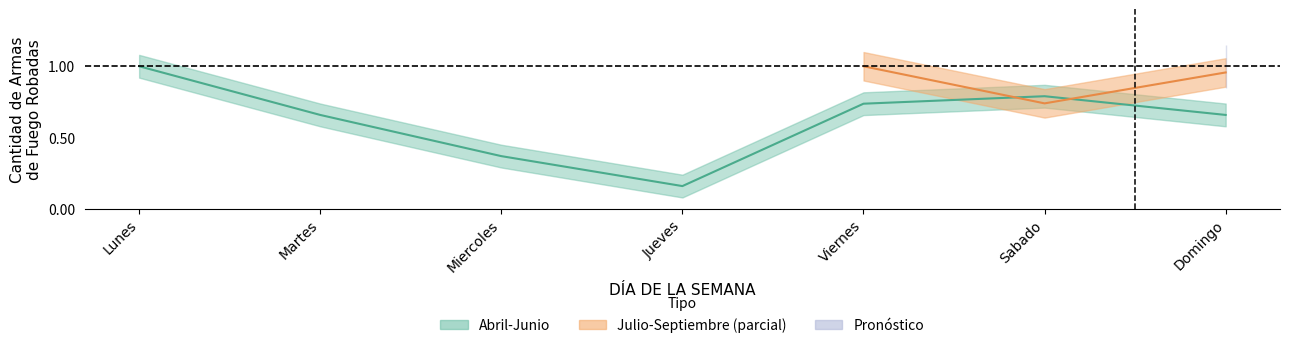

What position from the right is Jueves?

4